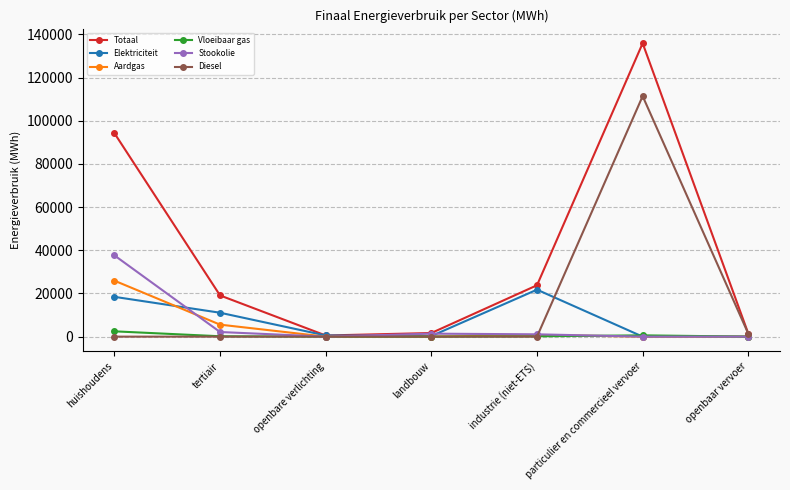

At which category is the sum across all series the highest?

particulier en commercieel vervoer